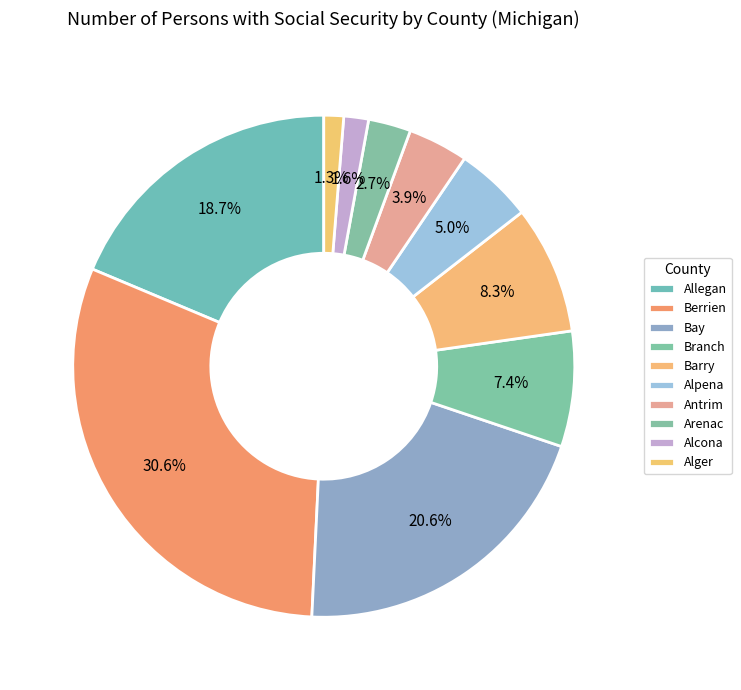

Count the number of slices in the pie.

10